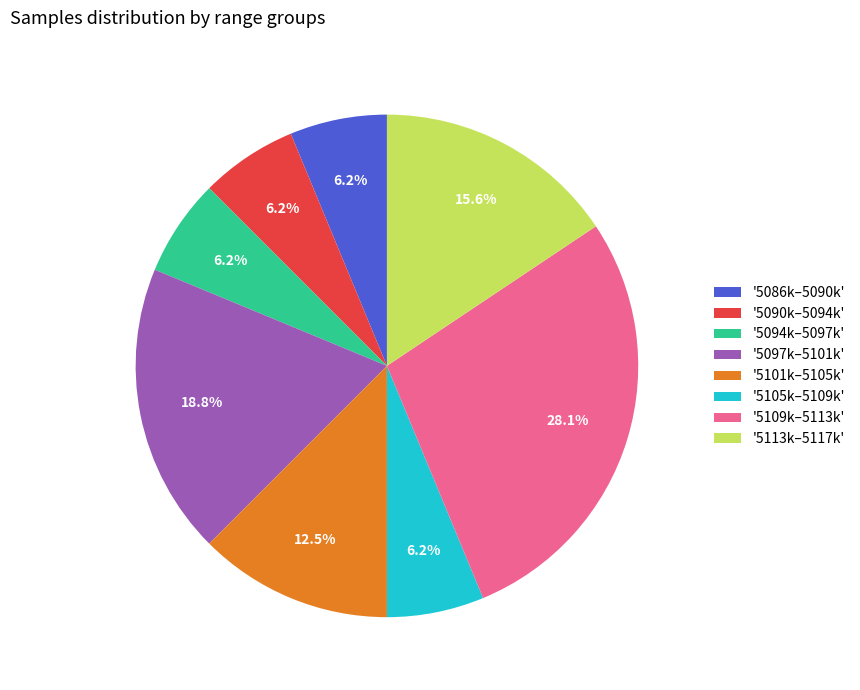

To the nearest percent, what is the average slice percentage?

12%